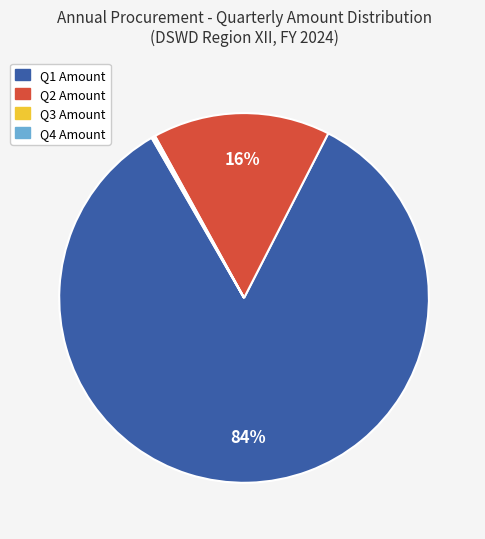

To the nearest percent, what is the average slice percentage?

25%